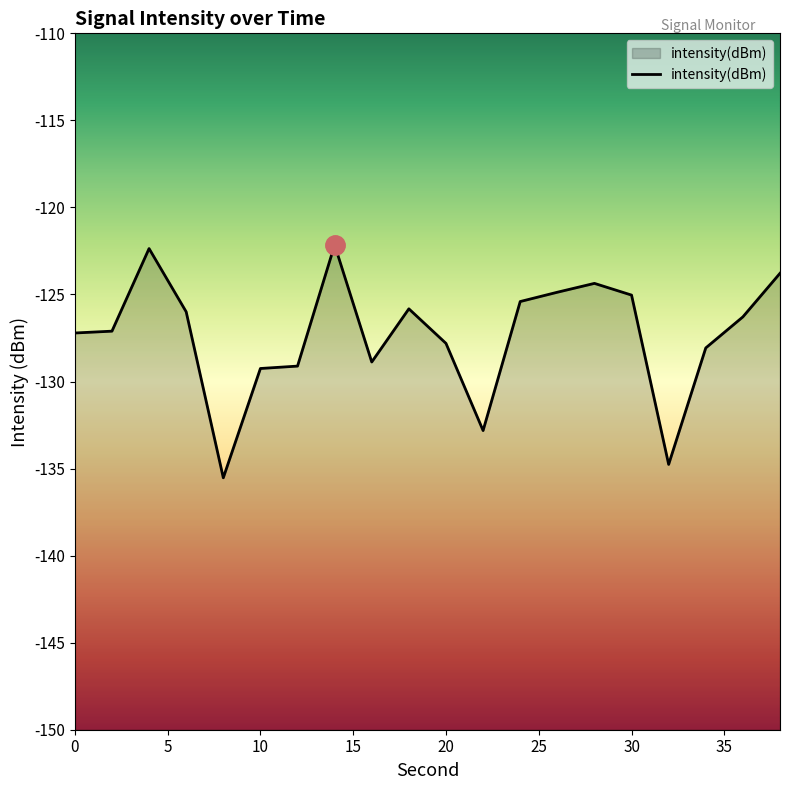

What is the average value?

-127.3